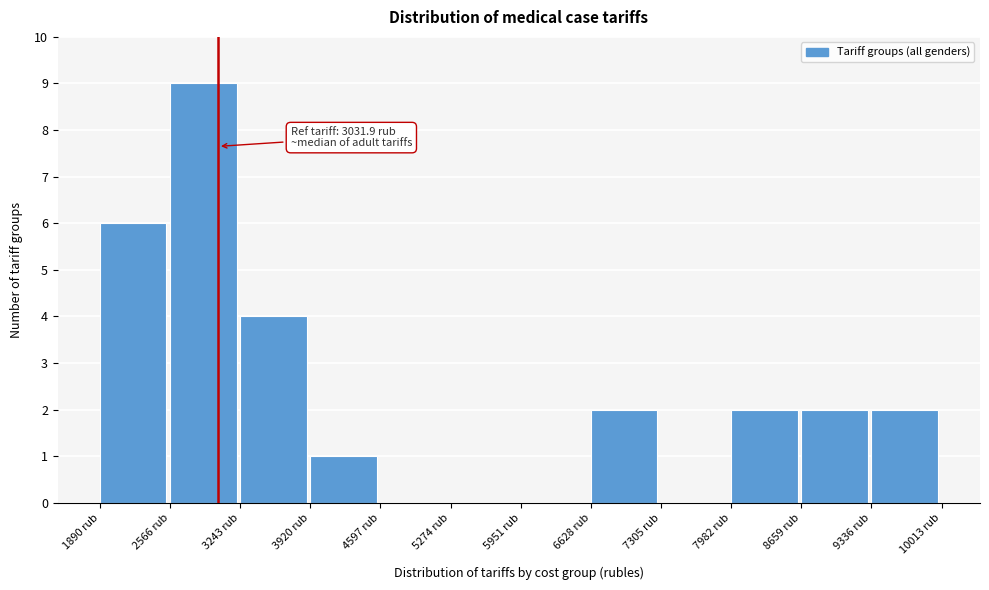

Over which range of the x-axis is the bar tallest?

2600 to 3200